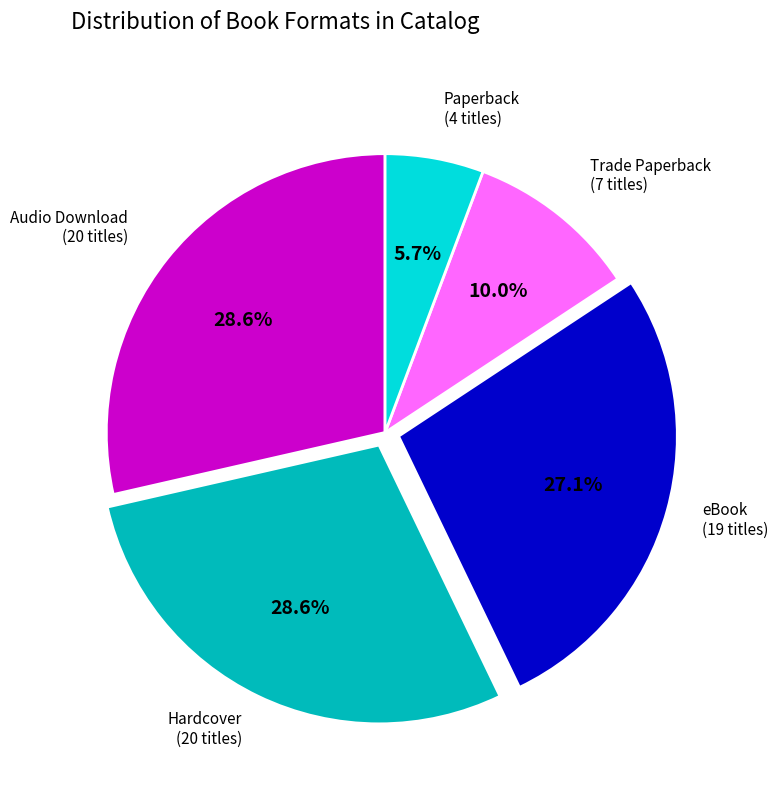

Is there a majority slice in this chart?

No